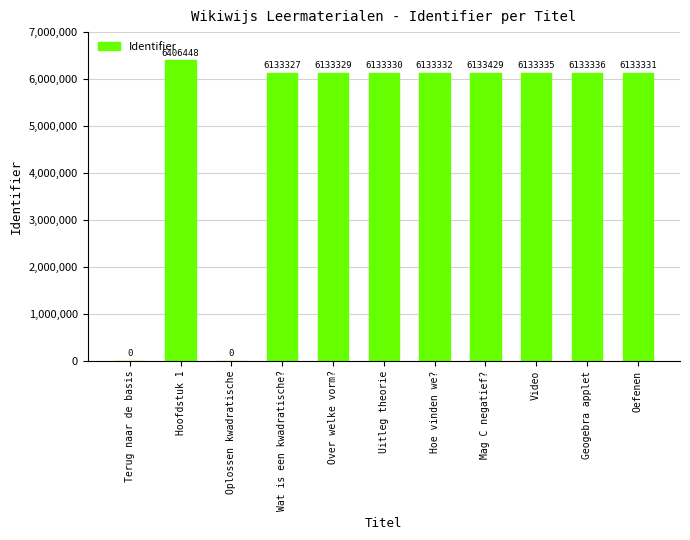

Approximately how many times larger is the value at Hoe vinden we? compared to Video?

1.0